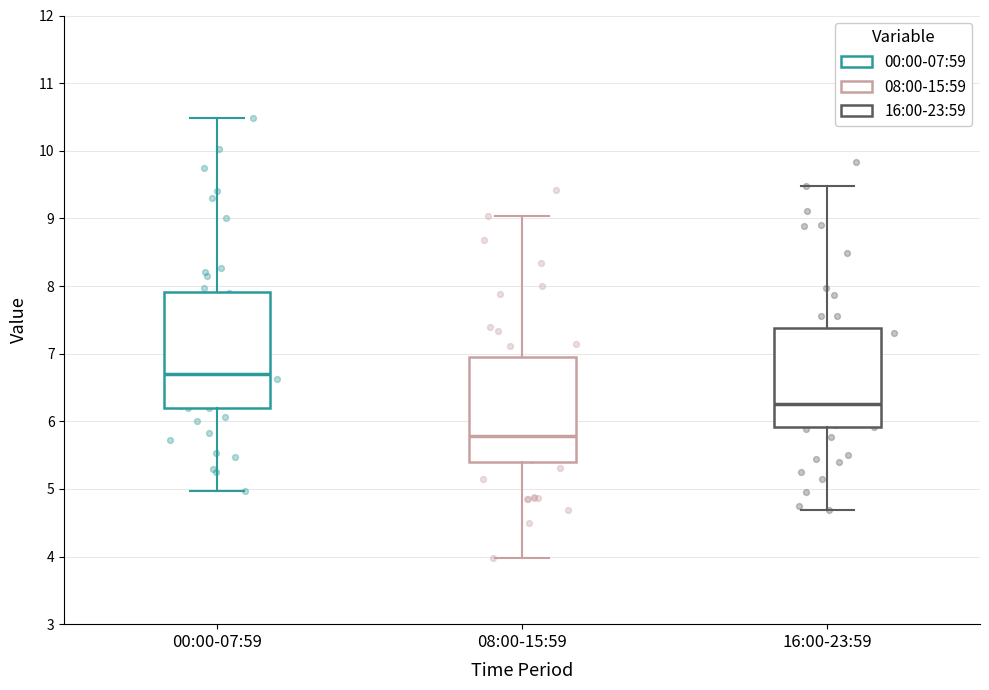

Where does the median line of the box for 00:00-07:59 sit on the y-axis? The values are not printed on the chart, so give them approximately, as read against the axis.

6.7